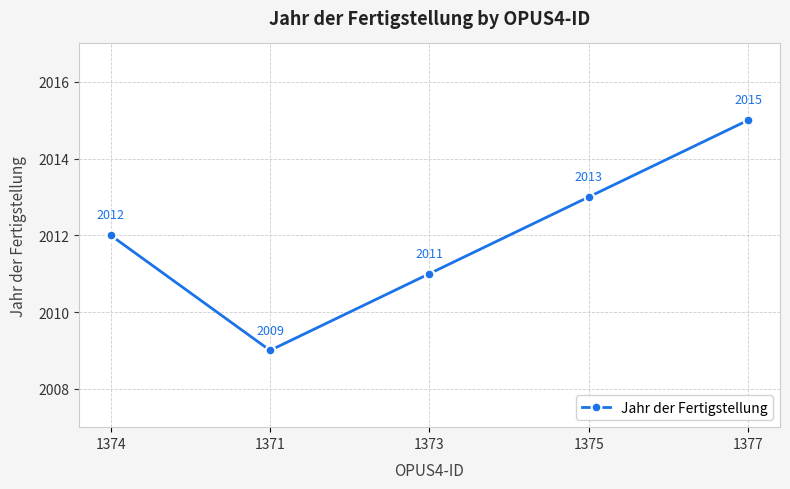

Does the chart have visible grid lines?

Yes